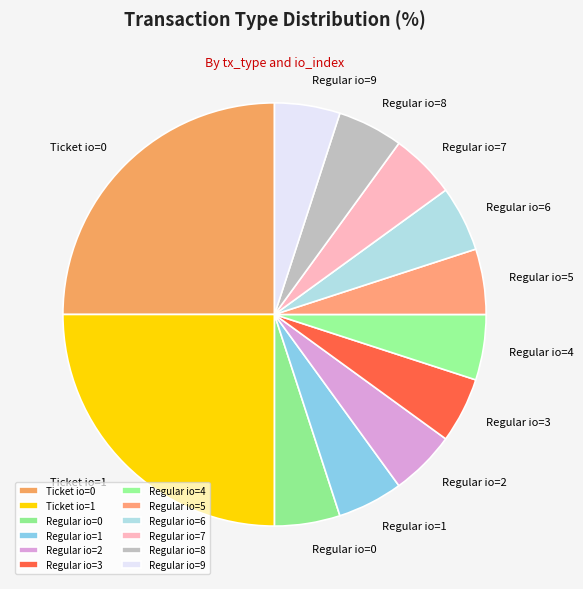

Is it true that Regular io=2 is 1% of the pie?

False